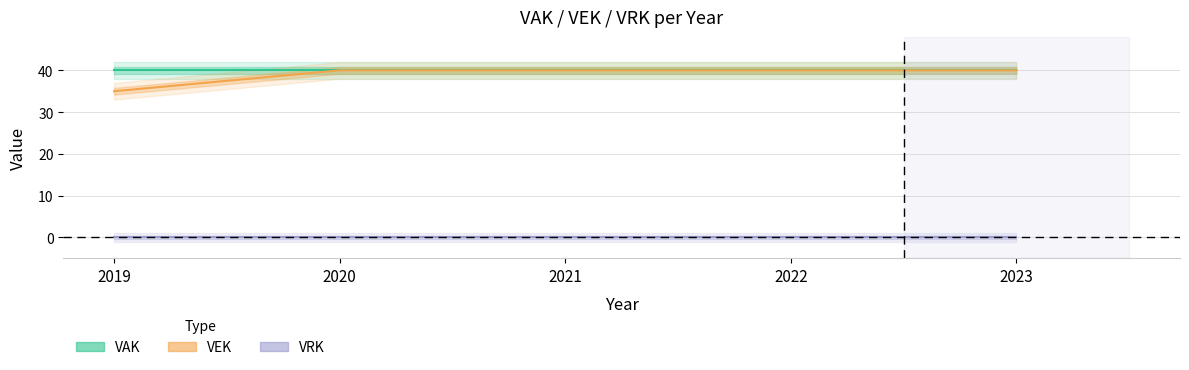

True or false: VEK and VRK intersect in this chart.

False